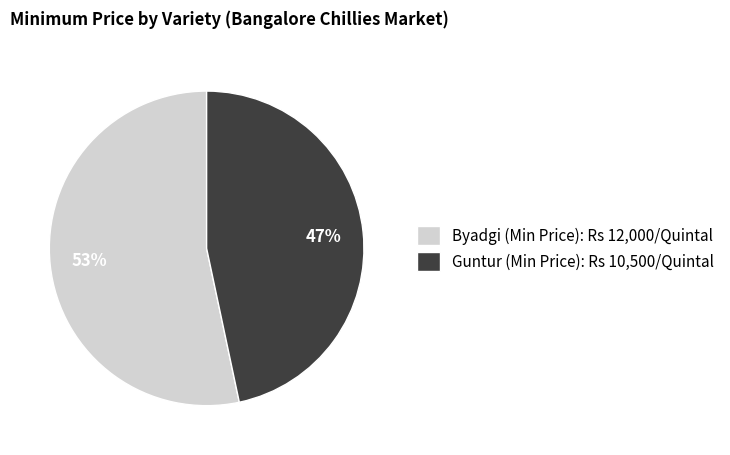

To the nearest percent, what is the combined percentage of Byadgi and Guntur?

100%